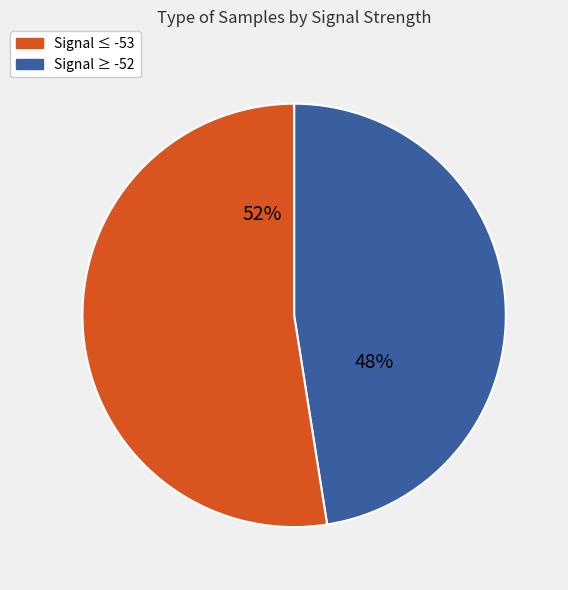

Is there any slice that represents more than half of the pie?

Yes